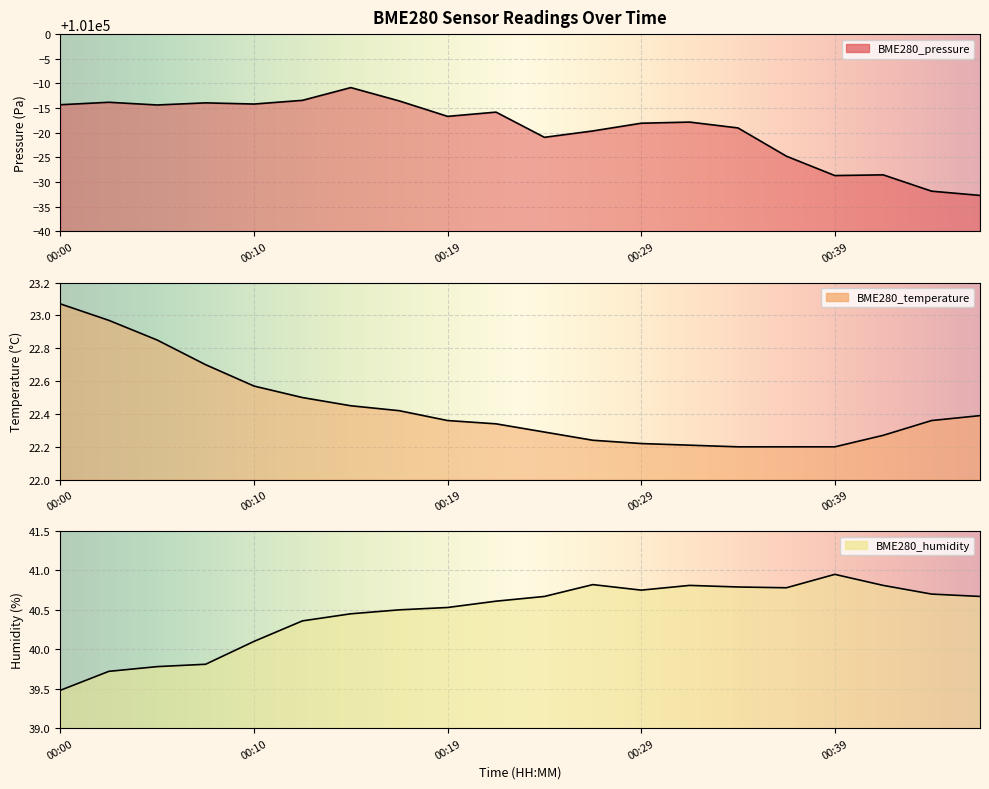

What is the approximate value of BME280_pressure at 00:34?

100981.0